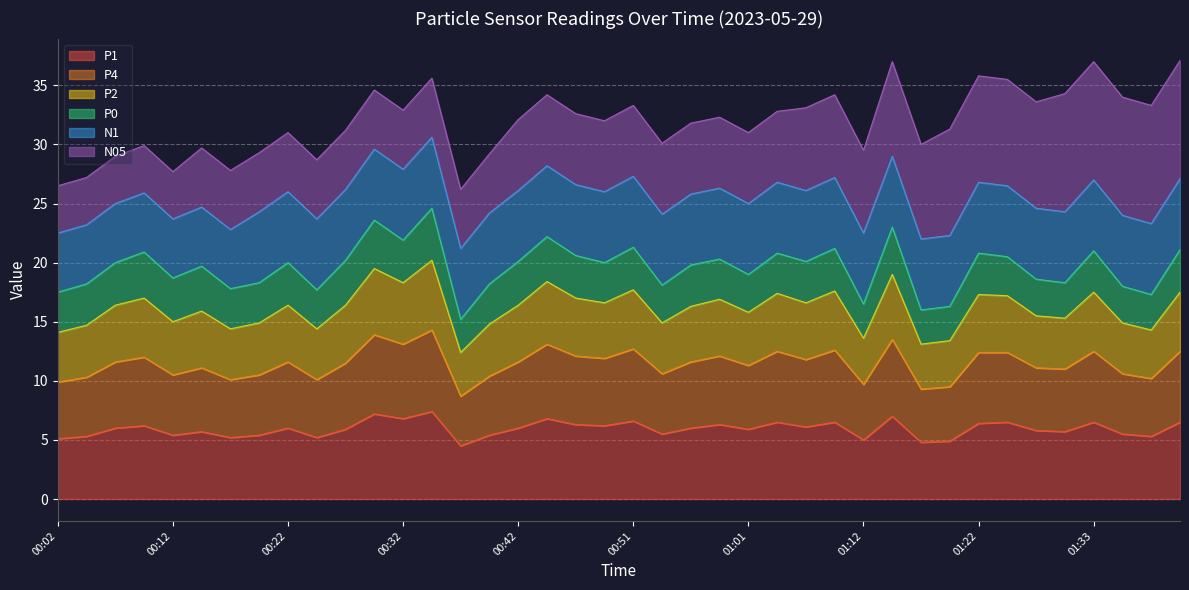

List the labels in order of P2 value, largest first.

00:34, 00:29, 01:14, 00:44, 00:32, 00:51, 01:09, 01:41, 01:33, 00:09, 01:22, 01:04, 00:46, 01:25, 00:59, 00:27, 01:07, 00:42, 00:07, 00:22, 00:49, 00:56, 00:14, 01:01, 00:12, 01:28, 00:19, 01:31, 00:04, 00:39, 00:54, 01:36, 00:17, 00:24, 00:02, 01:38, 01:12, 01:20, 01:17, 00:37